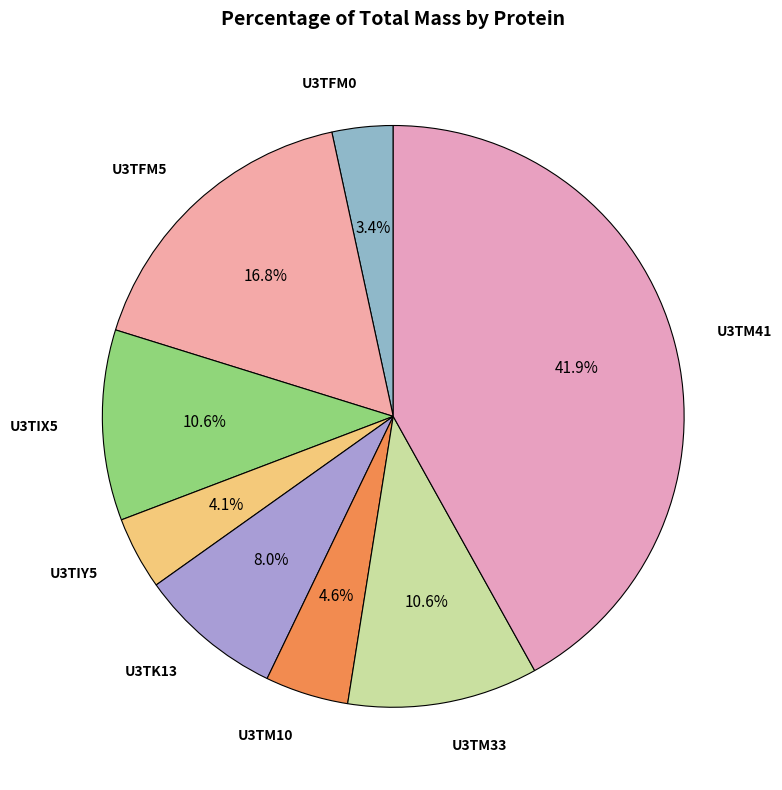

Does any single category account for the majority?

No